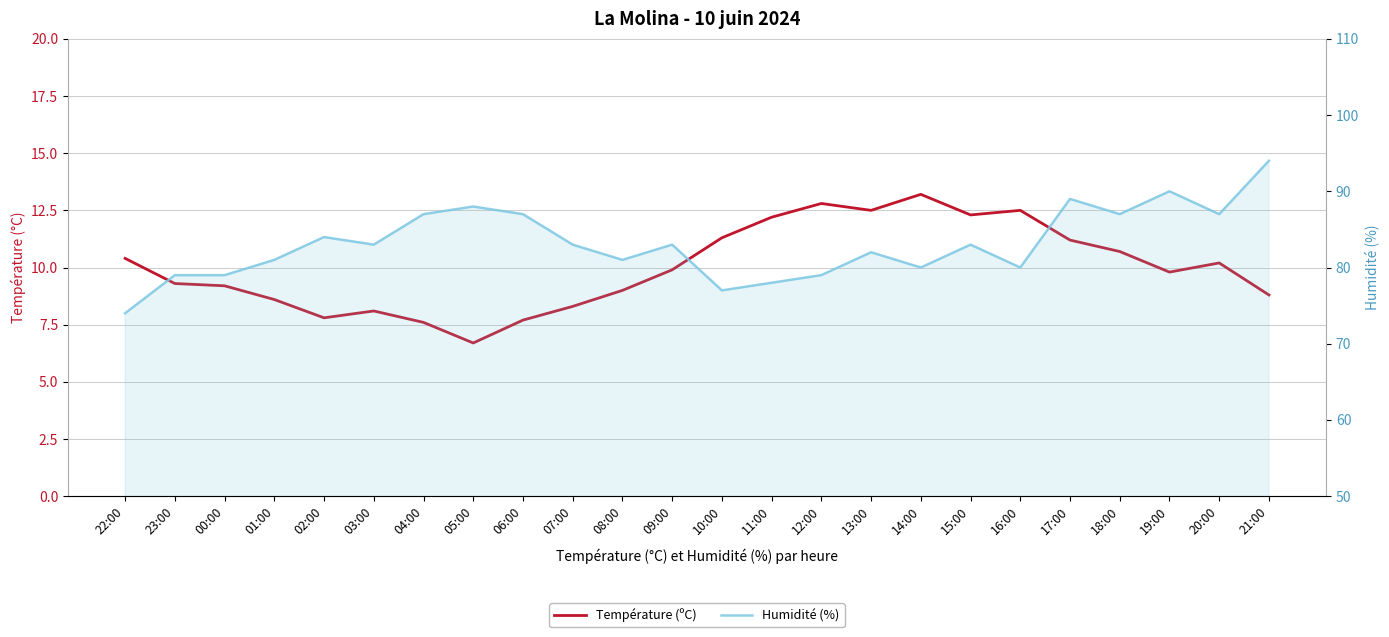

What are all the series names shown in the legend?

Température (ºC), Humidité (%)